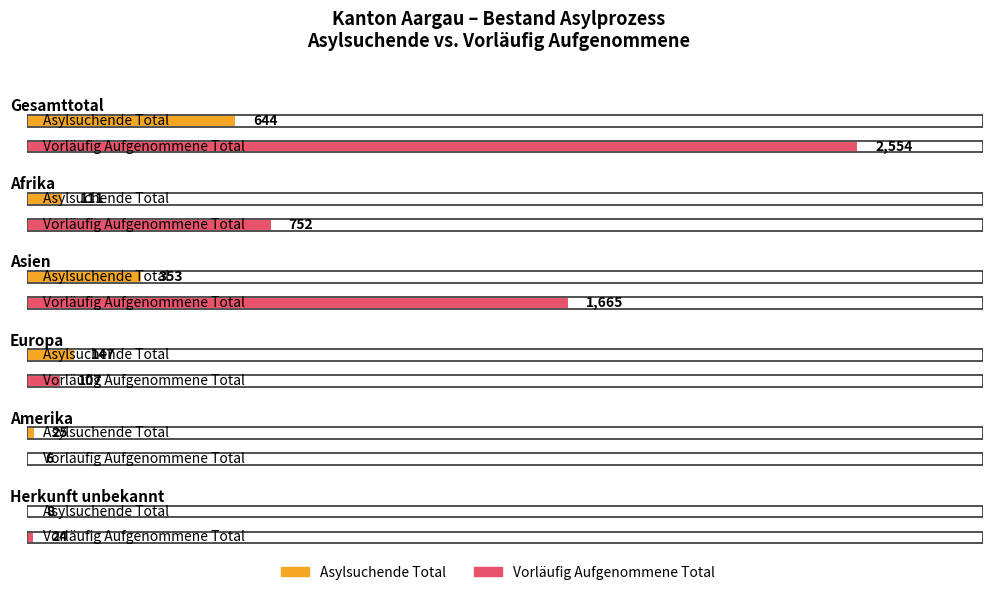

What is the difference between the highest and lowest values at Asien?

1312